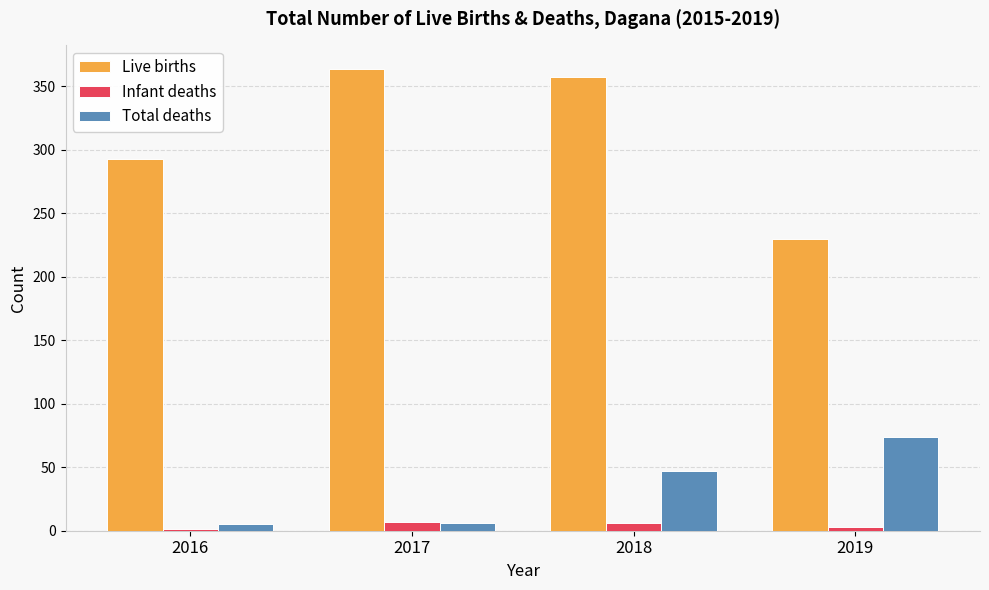

Between 2018 and 2019, which series saw the biggest shift?

Live births